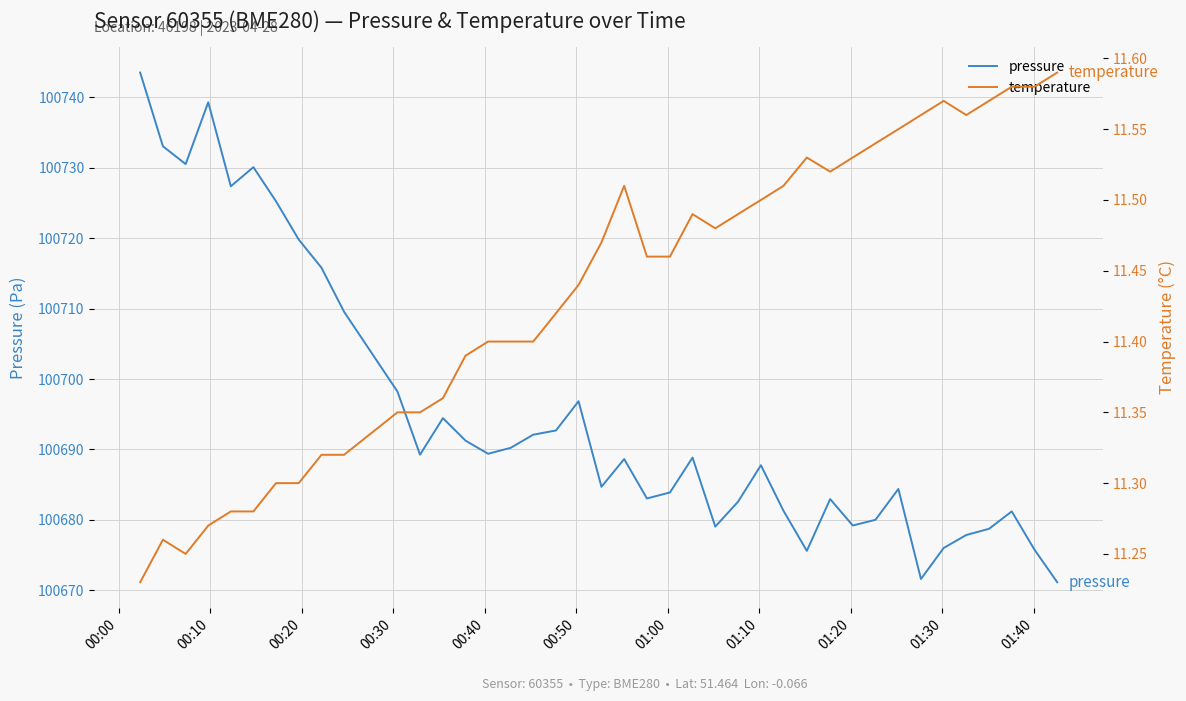

List the series in order of their peak value, highest first.

pressure, temperature